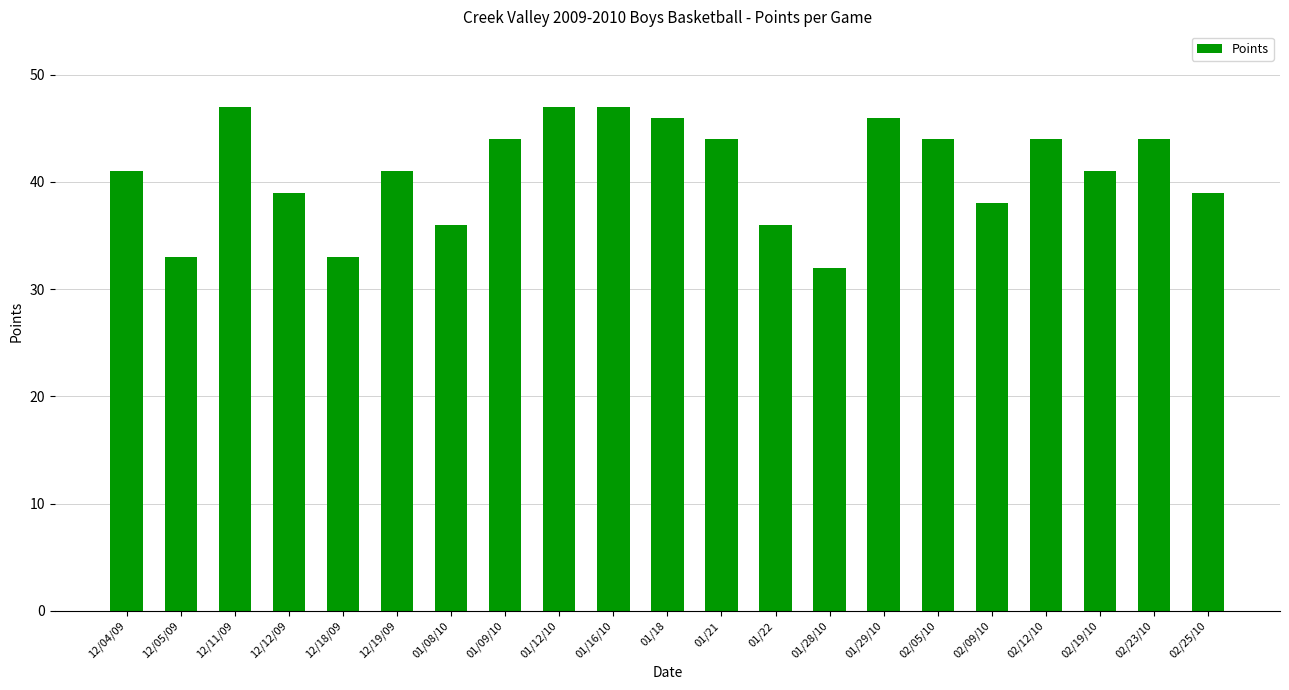

What is the ratio of the value at 01/16/10 to the value at 01/08/10?

1.3